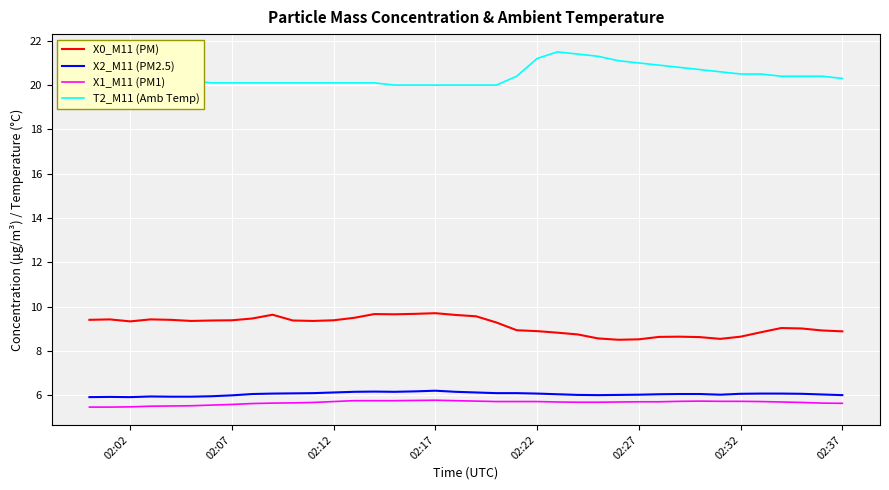

Which series has the largest total across all categories?

T2_M11 (Amb Temp)